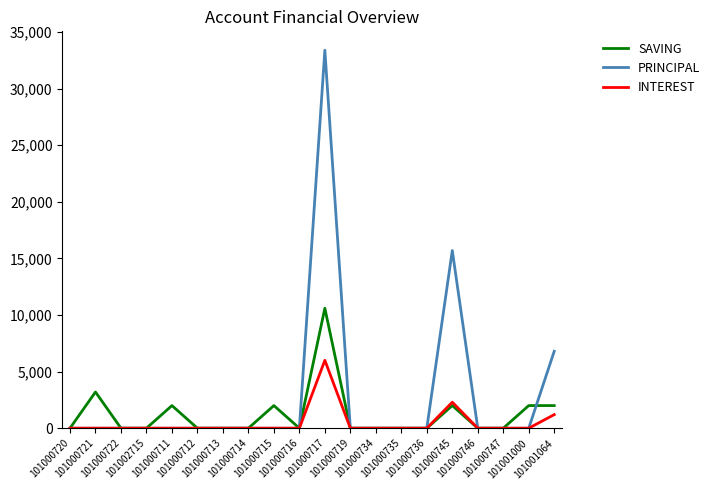

Rank the series by their maximum value, from lowest to highest.

INTEREST, SAVING, PRINCIPAL